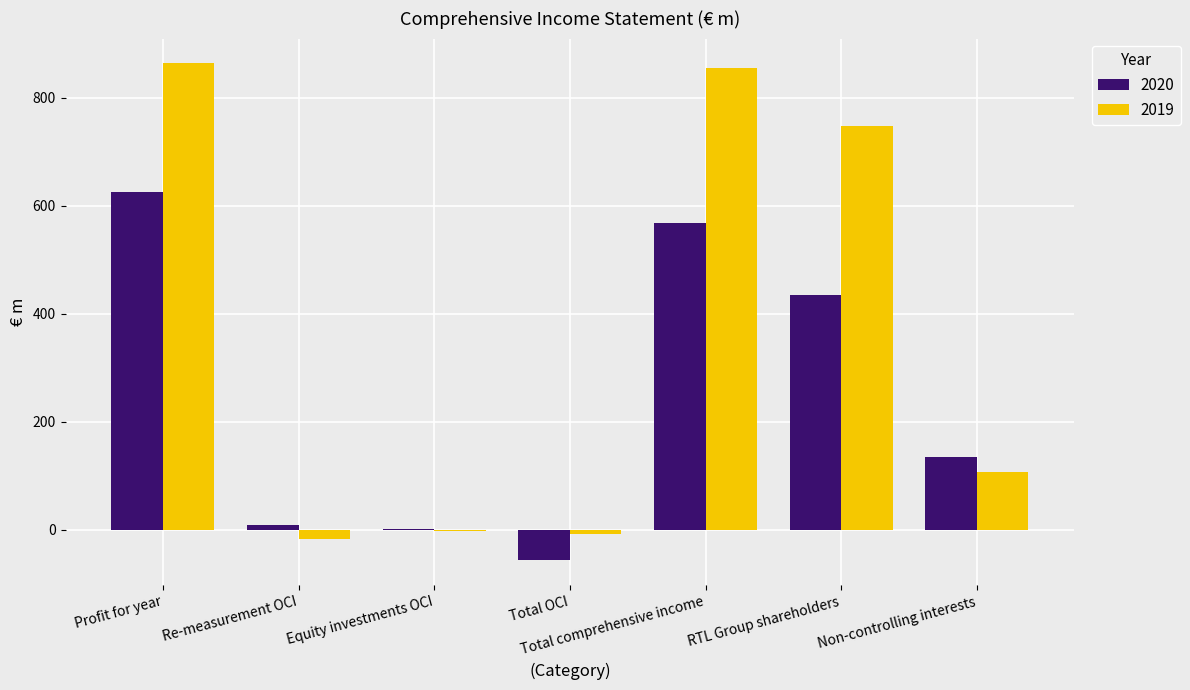

Where does the 2019 series first go above 107?

Profit for year